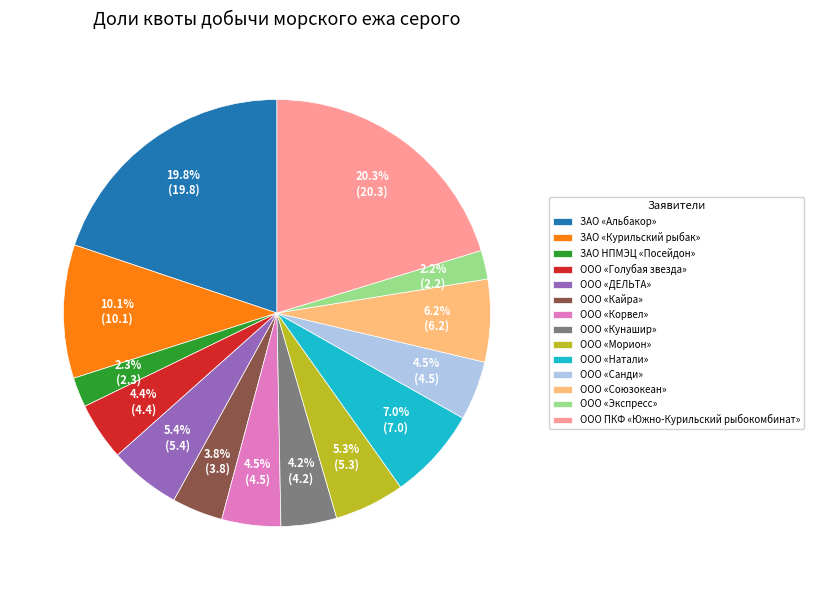

What percentage is NOT represented by ООО «Натали»?

93.0%